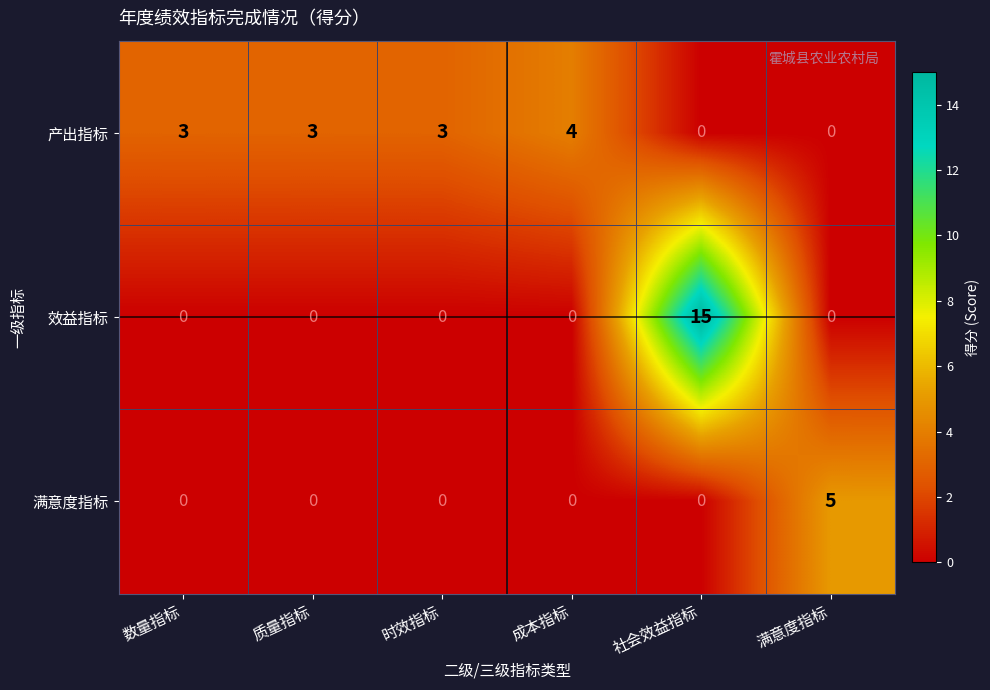

Which series changed the most between 时效指标 and 社会效益指标?

效益指标